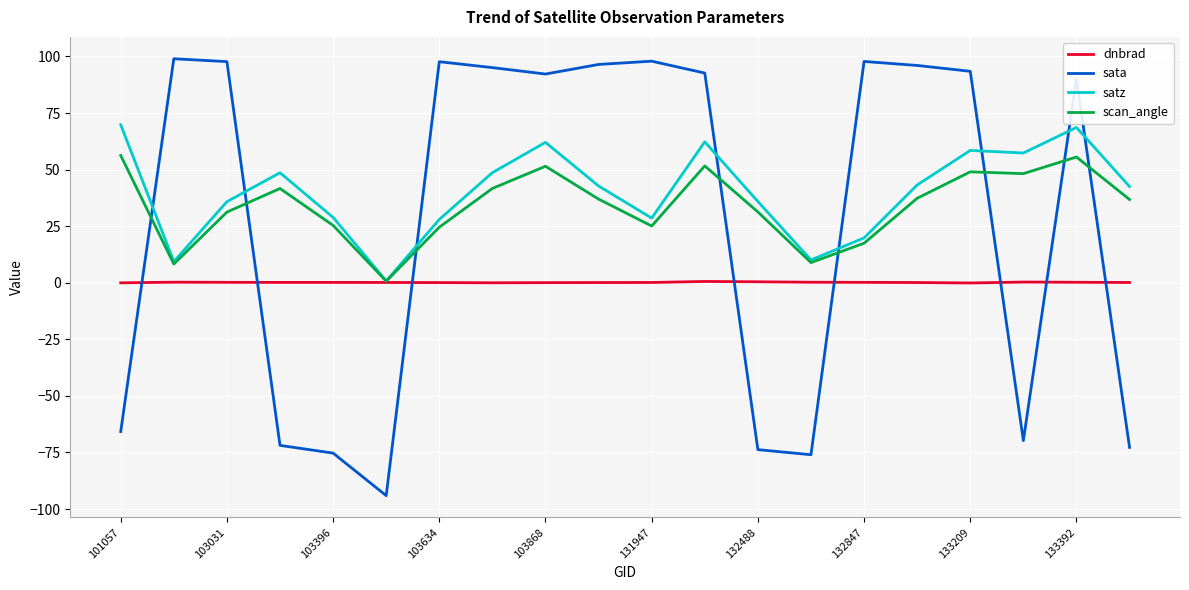

What is the maximum value shown in the chart?

99.0